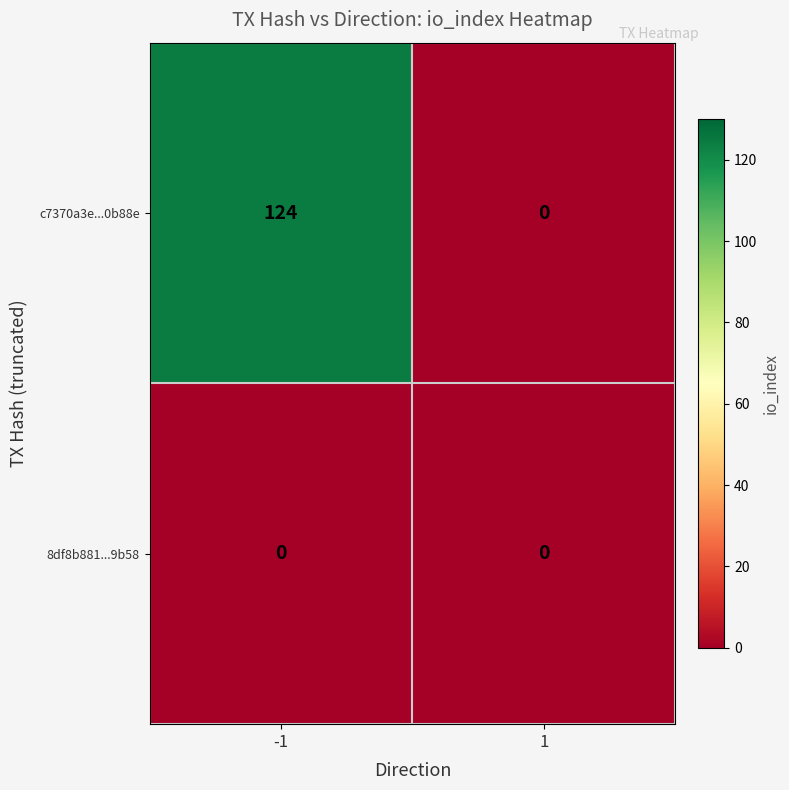

Reading right to left, list all the values displayed in this chart.

c7370a3e...0b88e: 0	124
8df8b881...9b58: 0	0